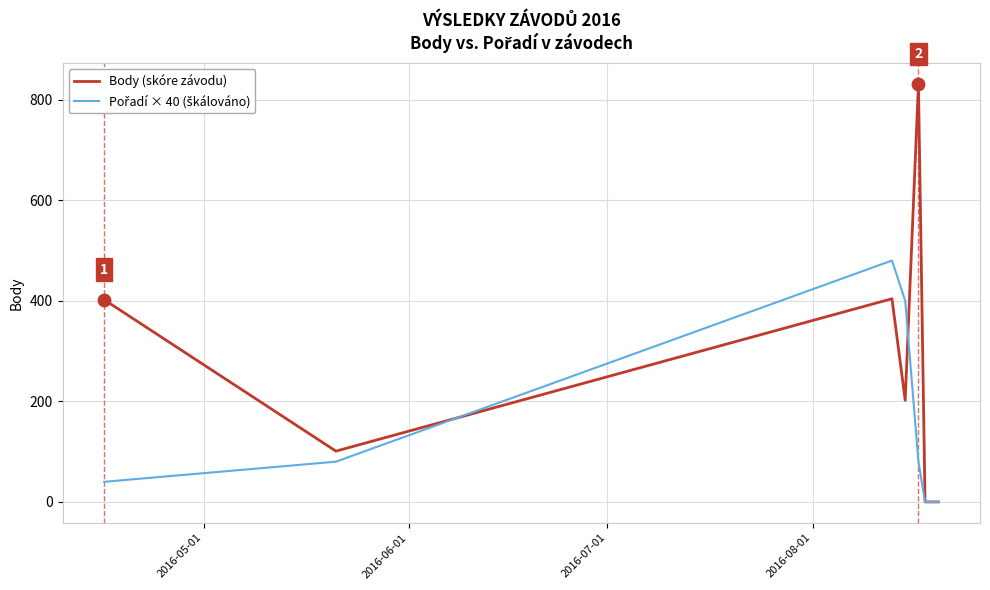

Which series has the widest spread of values?

Body (skóre závodu)